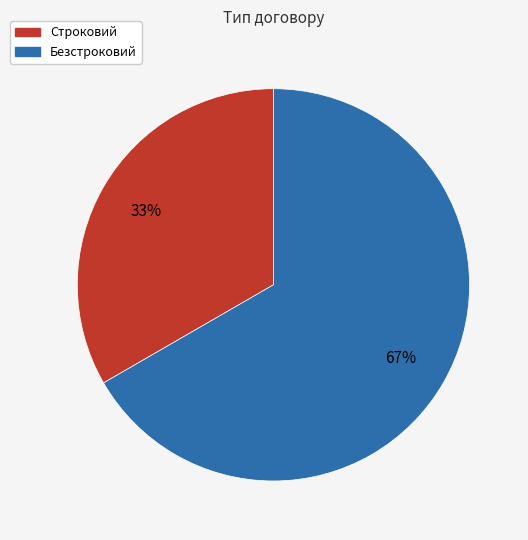

Is Строковий the majority of the pie?

No